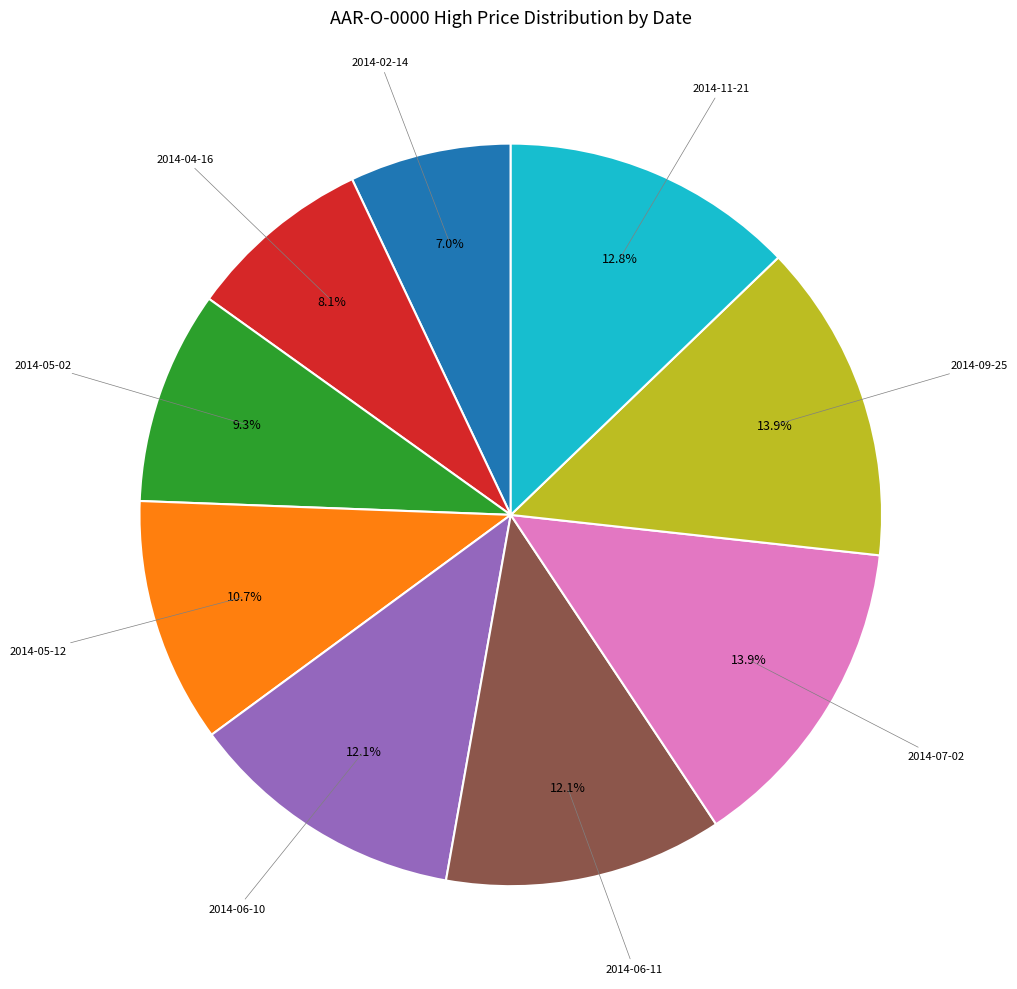

Does any single category account for the majority?

No